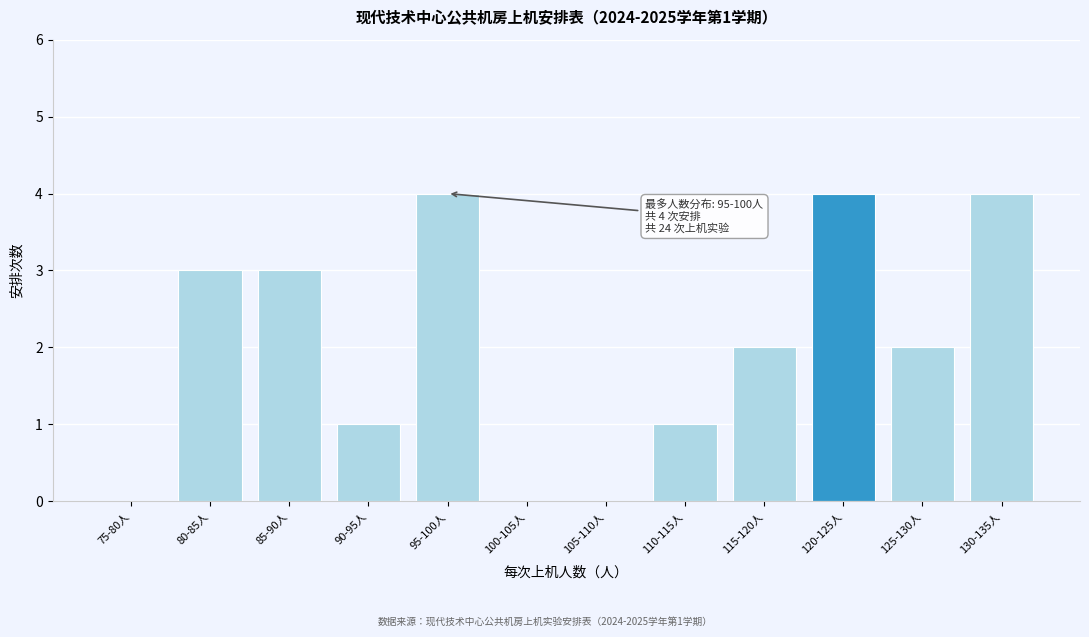

Reading left to right, what are all the values shown in this chart?

75-80人=0	80-85人=3	85-90人=3	90-95人=1	95-100人=4	100-105人=0	105-110人=0	110-115人=1	115-120人=2	120-125人=4	125-130人=2	130-135人=4